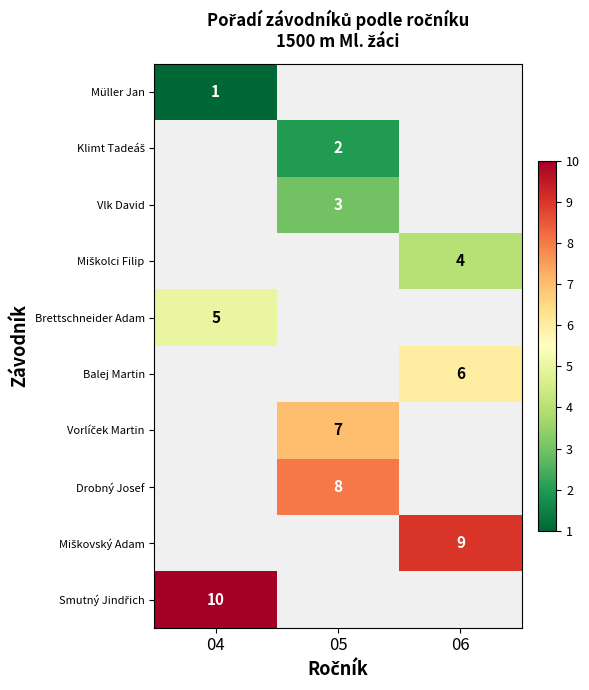

True or false: Vlk David has a value of 2 at 05.

False